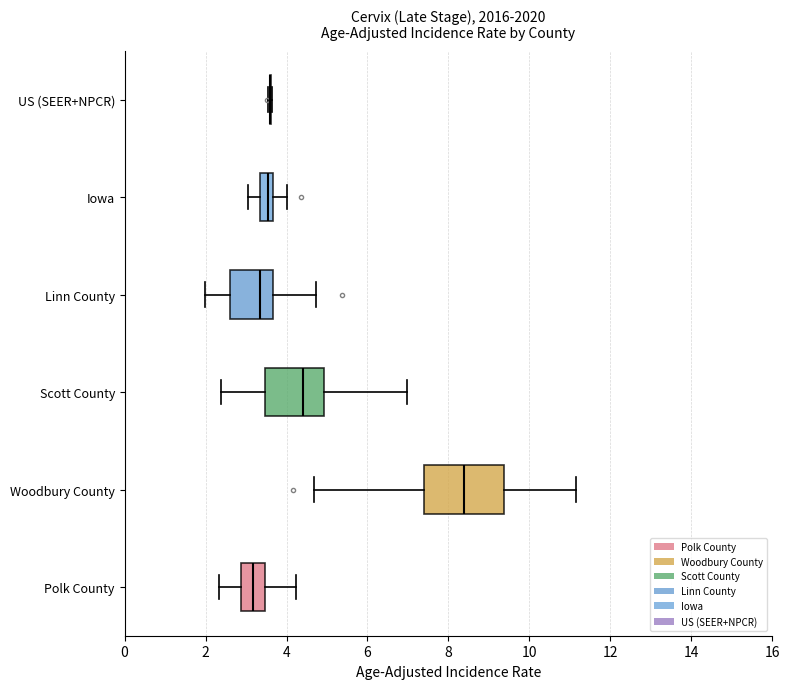

Reading bottom to top, transcribe this box plot: for each box, give where its median line is, the range the box spans, and where its two whiskers end, as read against the x-axis. The values are not printed on the chart, so give them approximately, as read against the axis.

Polk County: median 3.2, box 2.8 to 3.4, whiskers 2.4 to 4.2
Woodbury County: median 8.4, box 7.4 to 9.4, whiskers 4.6 to 11.2
Scott County: median 4.4, box 3.4 to 5.0, whiskers 2.4 to 7.0
Linn County: median 3.4, box 2.6 to 3.6, whiskers 2.0 to 4.8
Iowa: median 3.6 (inside the box), box 3.4 to 3.6, whiskers 3.0 to 4.0
US (SEER+NPCR): box collapsed to a line at 3.6, whiskers 3.6 to 3.6